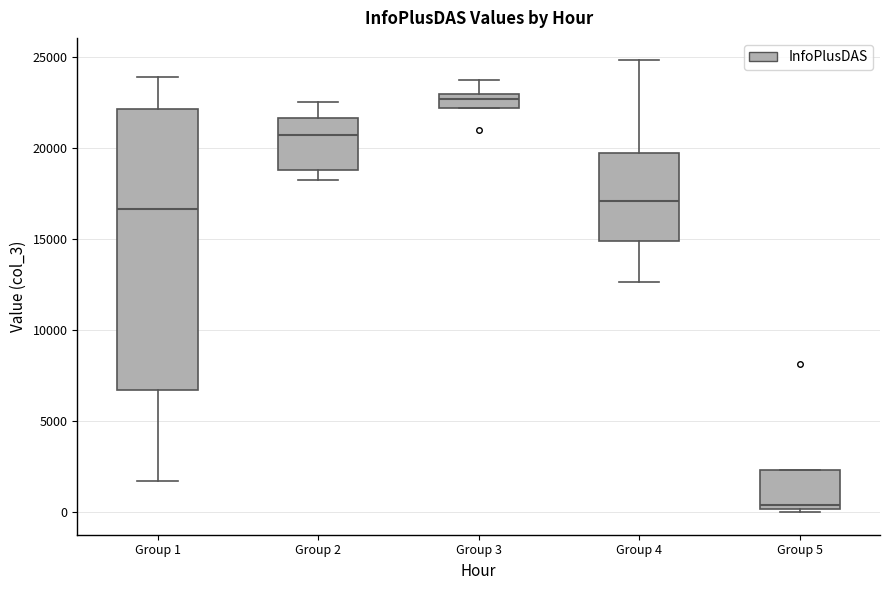

Where does the upper whisker of the box for Group 3 end on the y-axis? The values are not printed on the chart, so give them approximately, as read against the axis.

24000